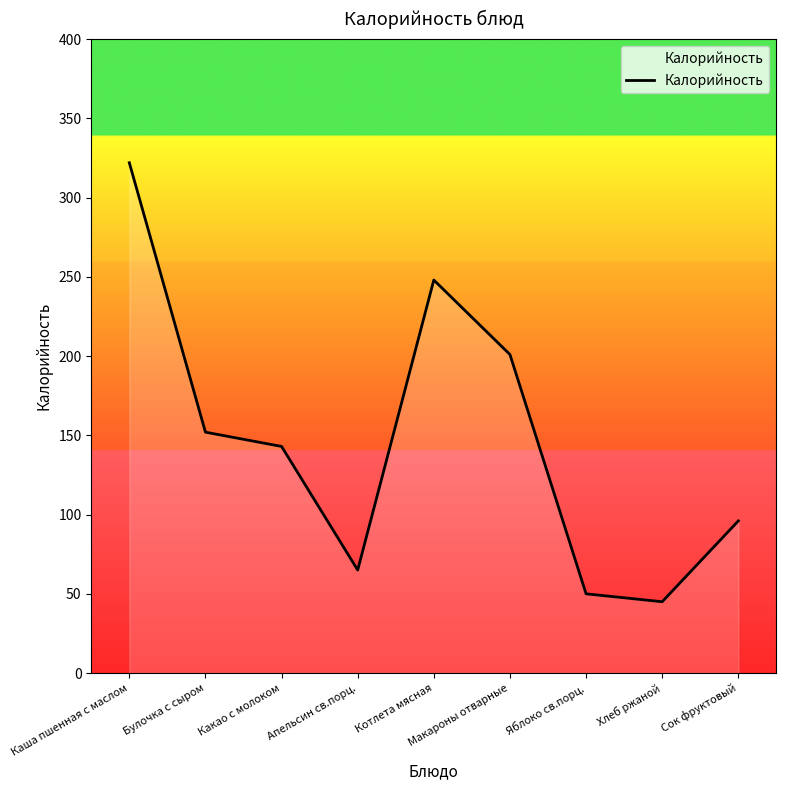

At which category does the data reach its first local peak?

Котлета мясная